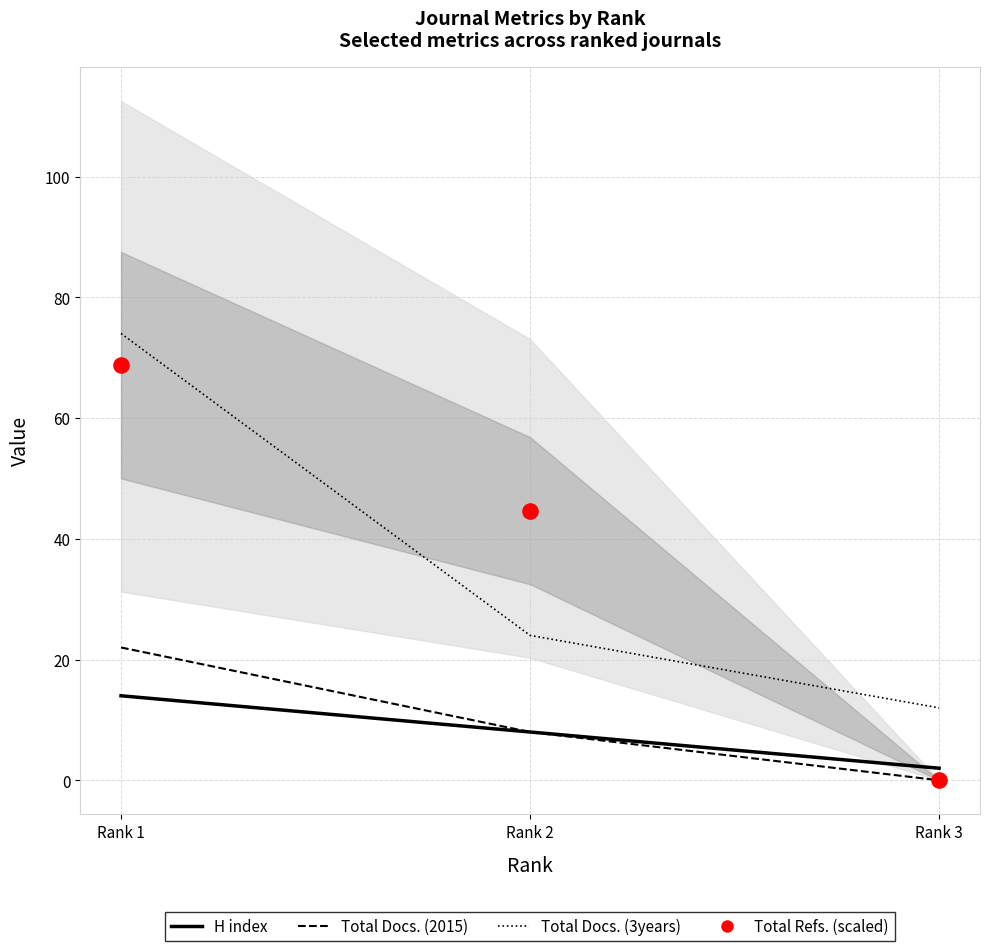

Which series has the largest total across all categories?

Total Refs. (scaled)